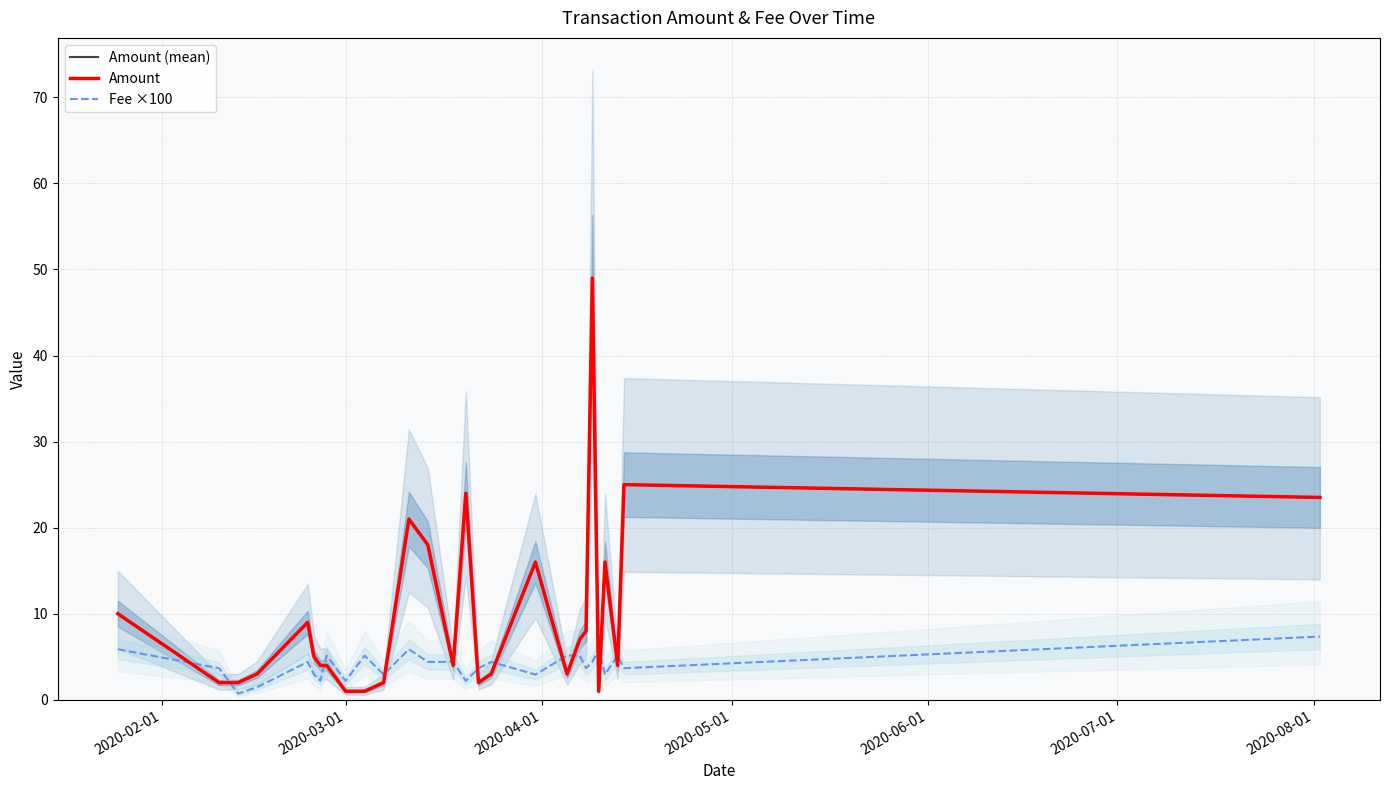

How many intersections are there between Amount and Fee ×100?

14